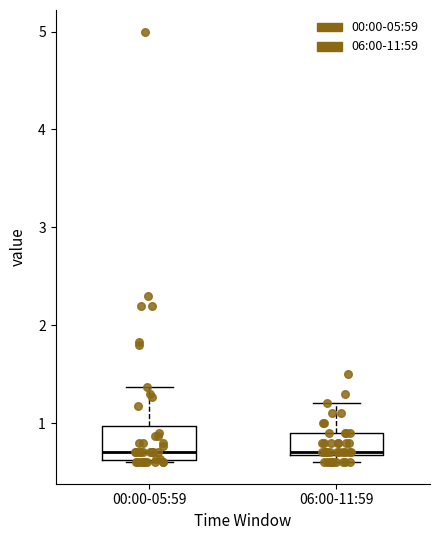

Where does the upper whisker of the box for 00:00-05:59 end on the y-axis? The values are not printed on the chart, so give them approximately, as read against the axis.

1.4